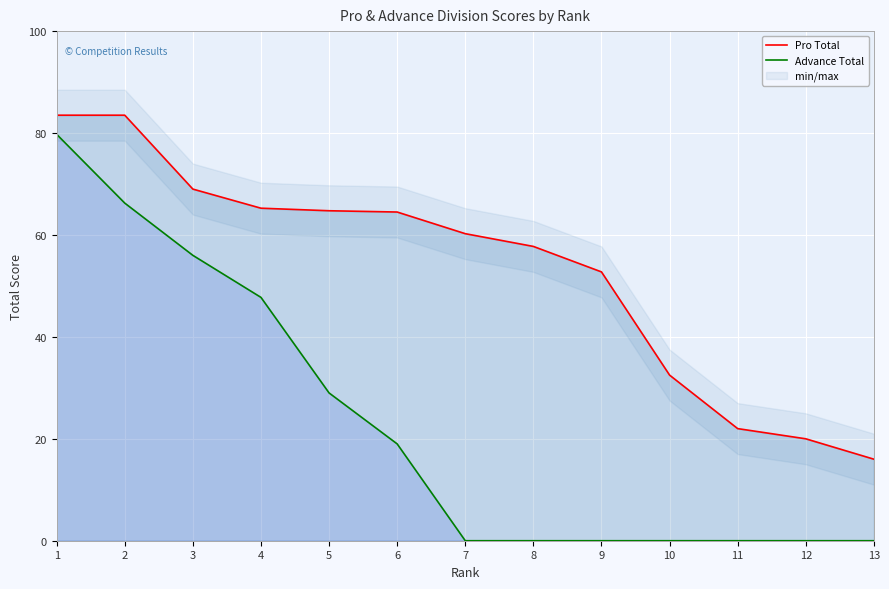

What is the difference between the second highest and minimum values in the Advance Total series?

66.2